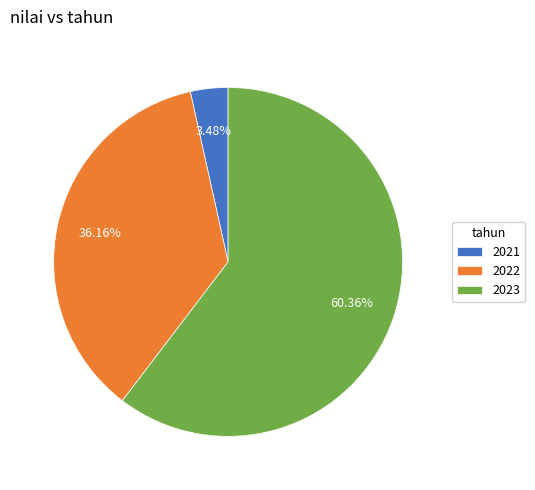

Is it true that 2021 is 11% of the pie?

False